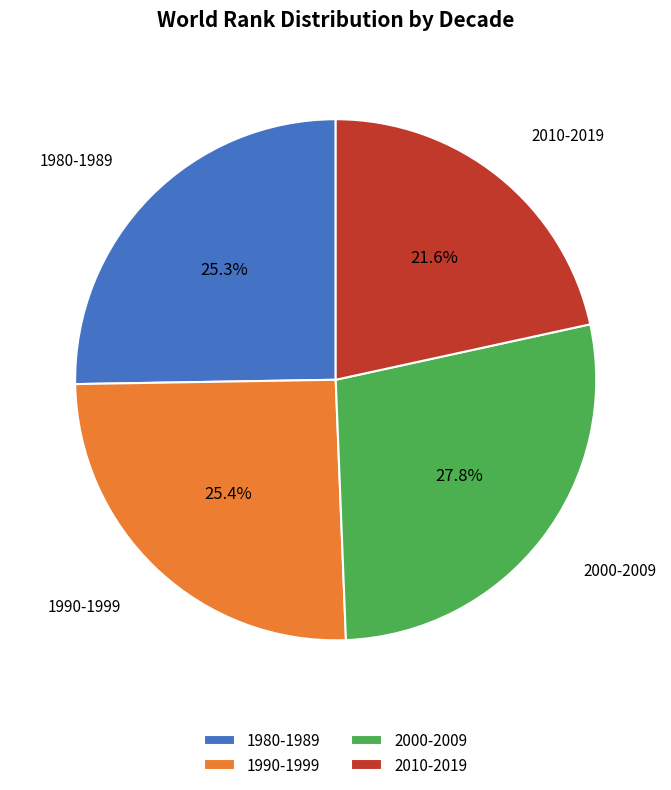

Is there any slice that represents more than half of the pie?

No